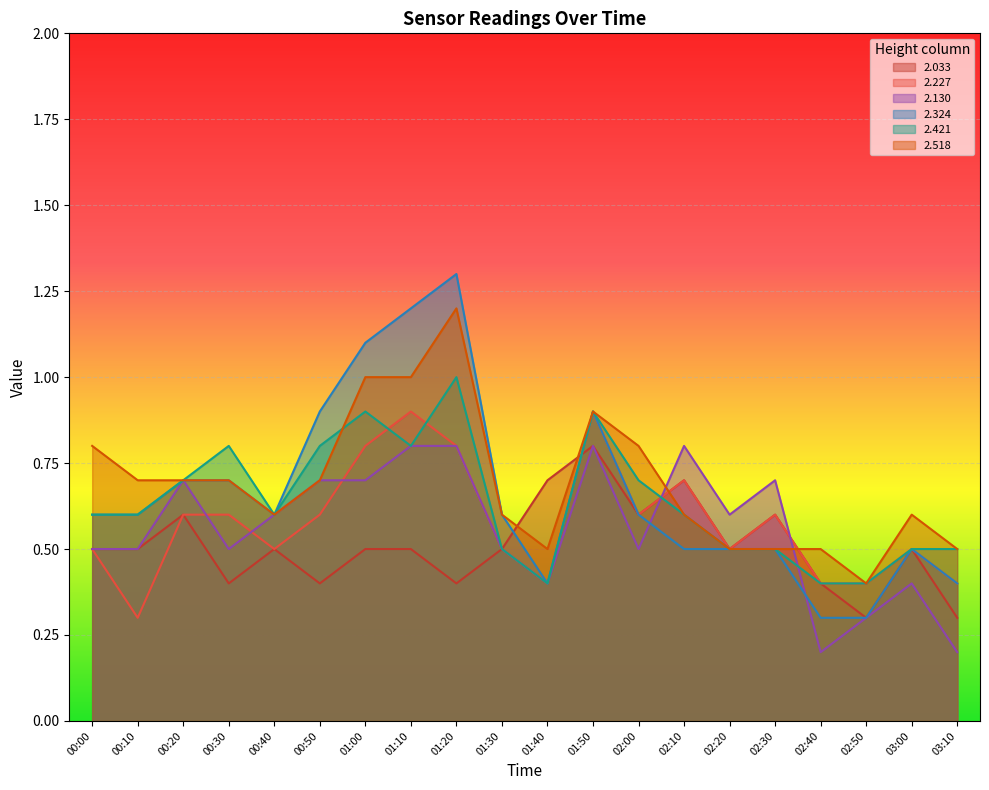

Reading left to right, transcribe all the data shown in this chart.

2.033: 0.5	0.5	0.6	0.4	0.5	0.4	0.5	0.5	0.4	0.5	0.7	0.8	0.6	0.7	0.5	0.6	0.4	0.3	0.5	0.3
2.227: 0.5	0.3	0.6	0.6	0.5	0.6	0.8	0.9	0.8	0.5	0.4	0.9	0.6	0.7	0.5	0.6	0.4	0.4	0.5	0.4
2.130: 0.5	0.5	0.7	0.5	0.6	0.7	0.7	0.8	0.8	0.5	0.4	0.8	0.5	0.8	0.6	0.7	0.2	0.3	0.4	0.2
2.324: 0.6	0.6	0.7	0.7	0.6	0.9	1.1	1.2	1.3	0.6	0.4	0.9	0.6	0.5	0.5	0.5	0.3	0.3	0.5	0.4
2.421: 0.6	0.6	0.7	0.8	0.6	0.8	0.9	0.8	1.0	0.5	0.4	0.9	0.7	0.6	0.5	0.5	0.4	0.4	0.5	0.5
2.518: 0.8	0.7	0.7	0.7	0.6	0.7	1.0	1.0	1.2	0.6	0.5	0.9	0.8	0.6	0.5	0.5	0.5	0.4	0.6	0.5